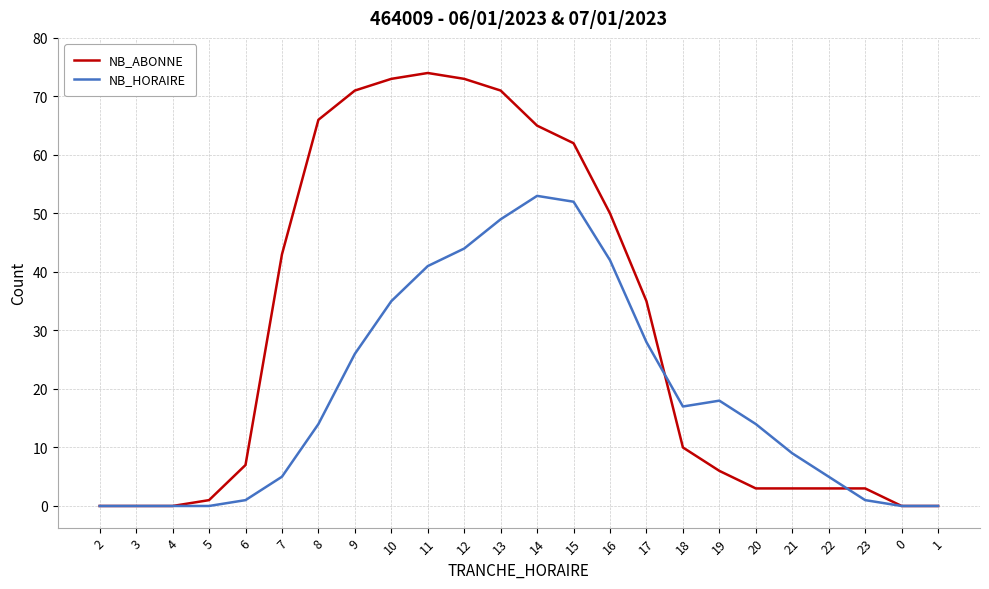

At which label does NB_ABONNE reach its peak?

11